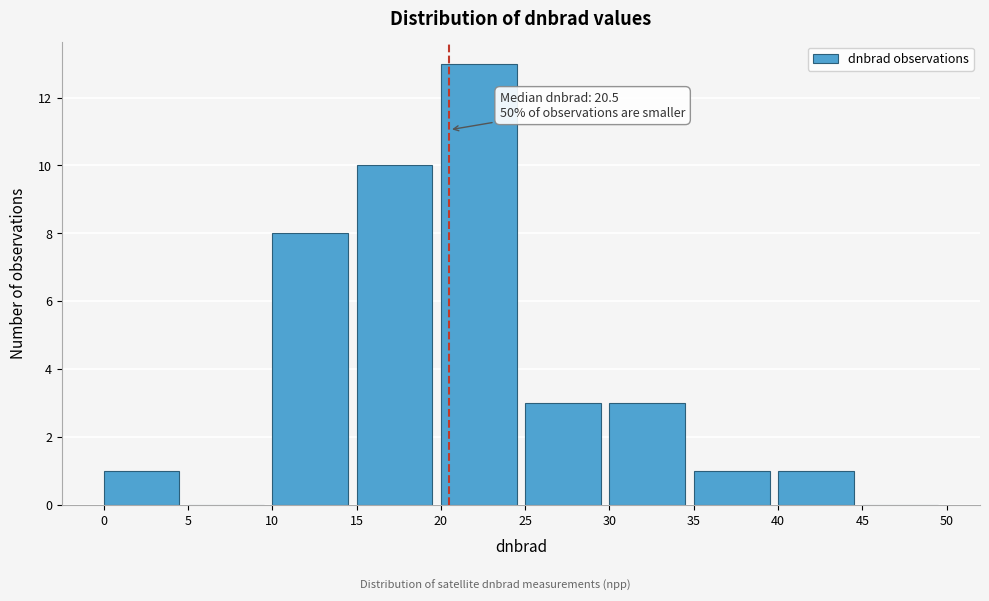

Which range on the x-axis has the tallest bar?

20 to 25